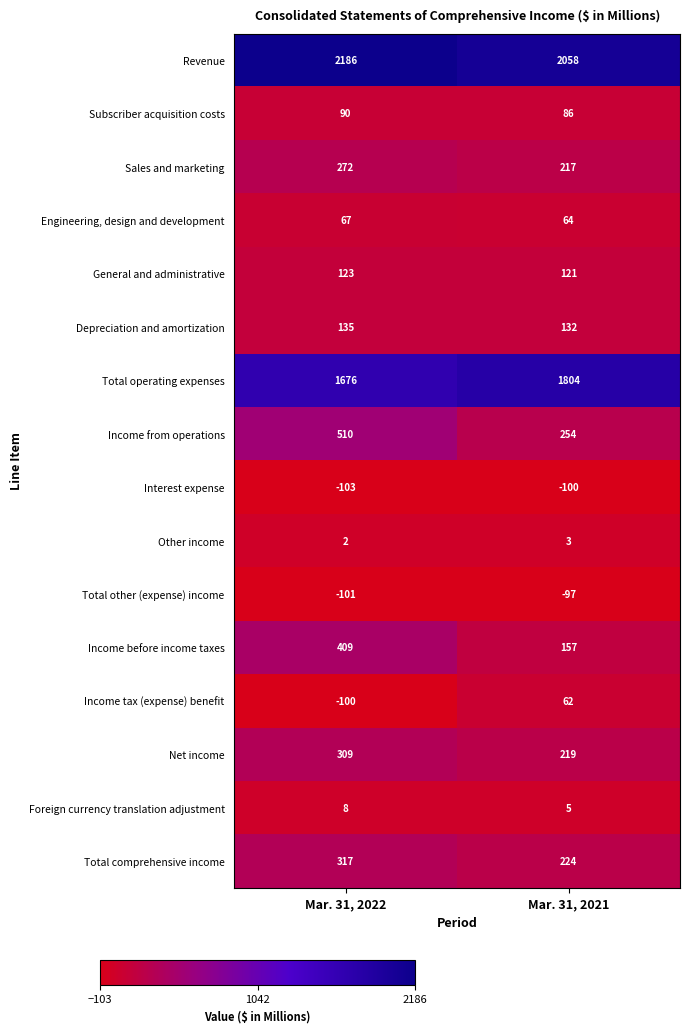

The Depreciation and amortization series shows 49 at Mar. 31, 2022. True or false?

False